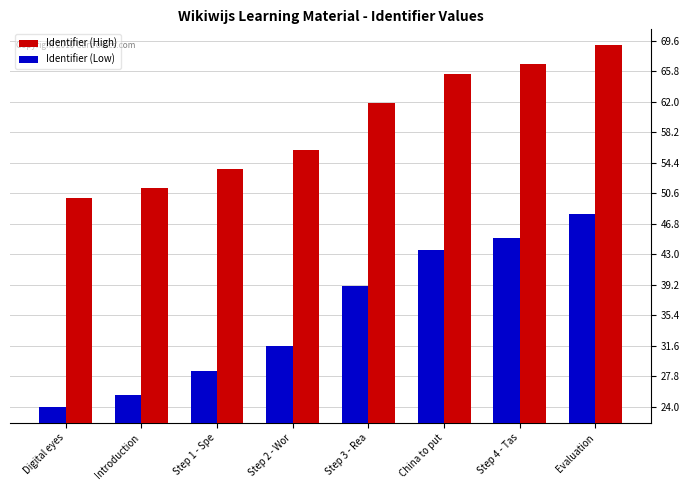

At how many categories does at least one series exceed 43?

8